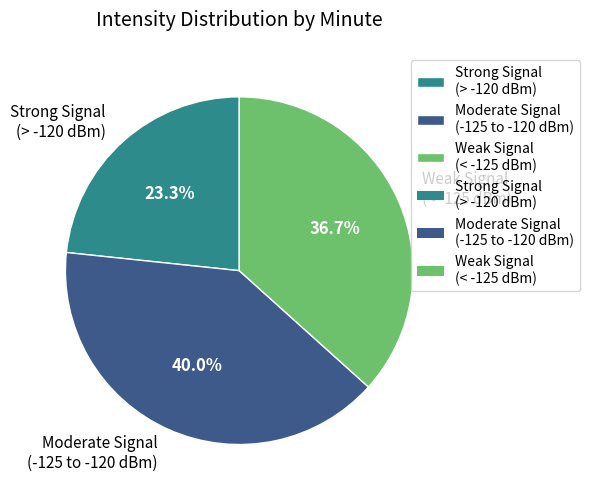

Is there a majority slice in this chart?

No